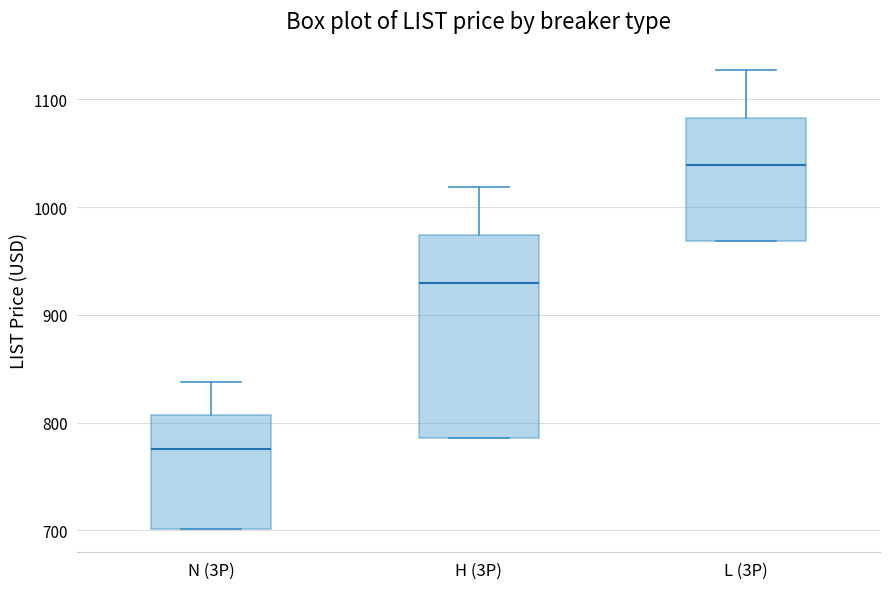

Reading left to right, read every box against the y-axis: the position of its median line, the range the box covers, and the ends of its whiskers. The values are not printed on the chart, so give them approximately, as read against the axis.

N (3P): median 780, box 700 to 810, whiskers 700 to 840
H (3P): median 930, box 790 to 970, whiskers 790 to 1020
L (3P): median 1040, box 970 to 1080, whiskers 970 to 1130